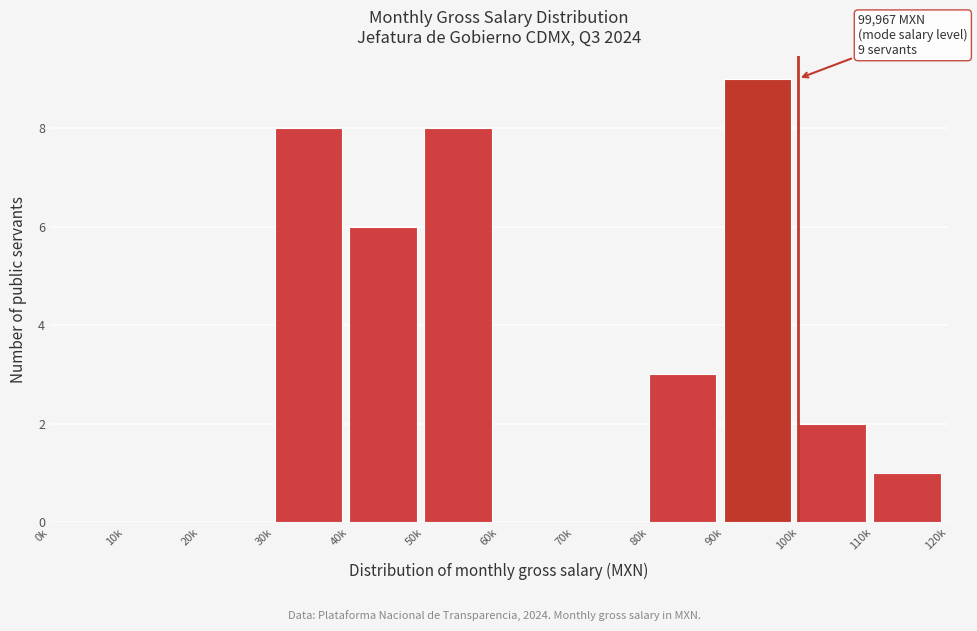

Reading right to left, what are all the values shown in this chart?

110k=1	100k=2	90k=9	80k=3	70k=0	60k=0	50k=8	40k=6	30k=8	20k=0	10k=0	0k=0